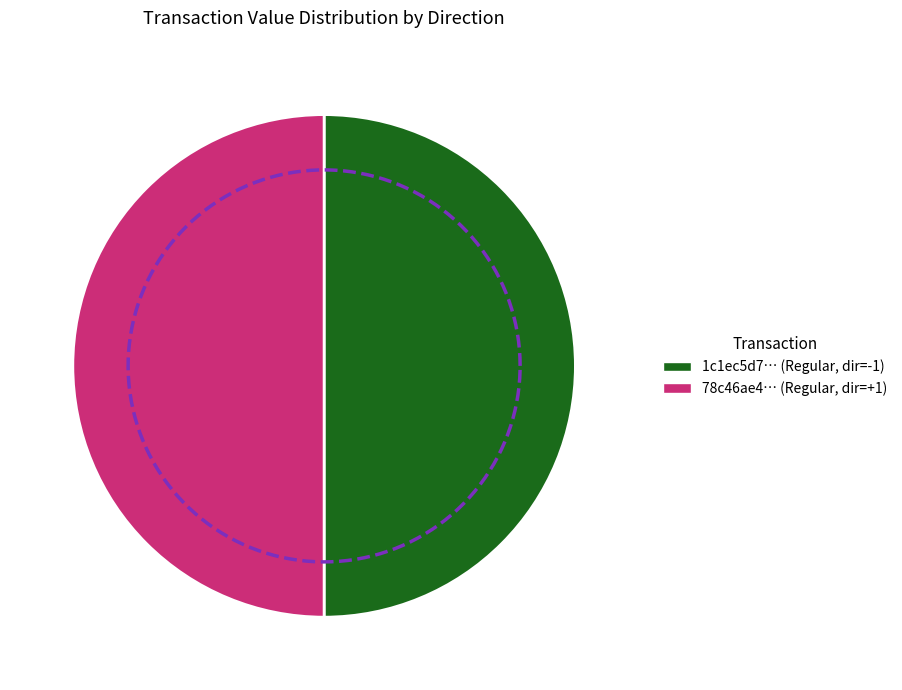

Which slice is the smallest?

tx_type: Regular (direction 1, io_index 0)